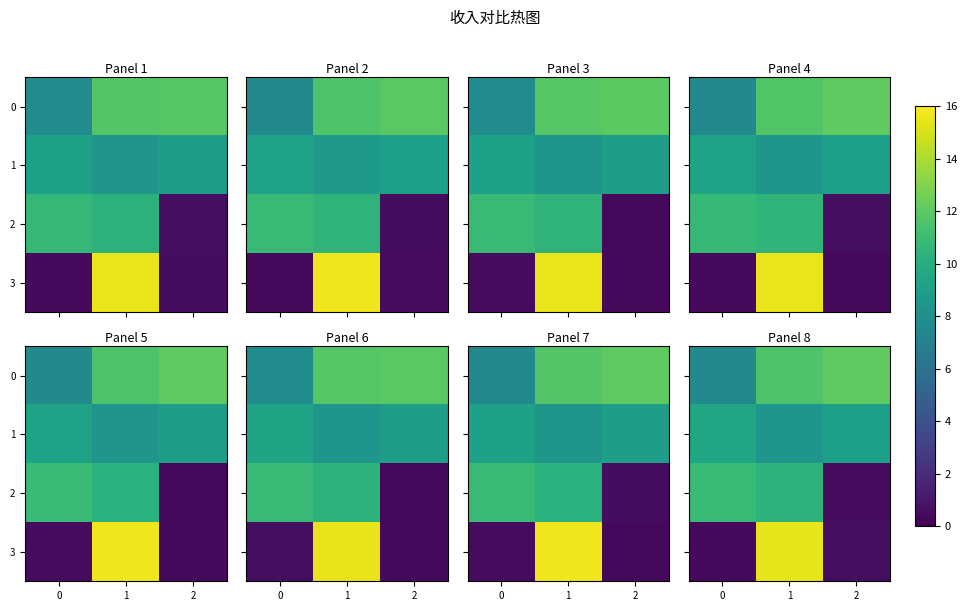

At 2, list the series in order from largest to smallest.

0, 1, 3, 2